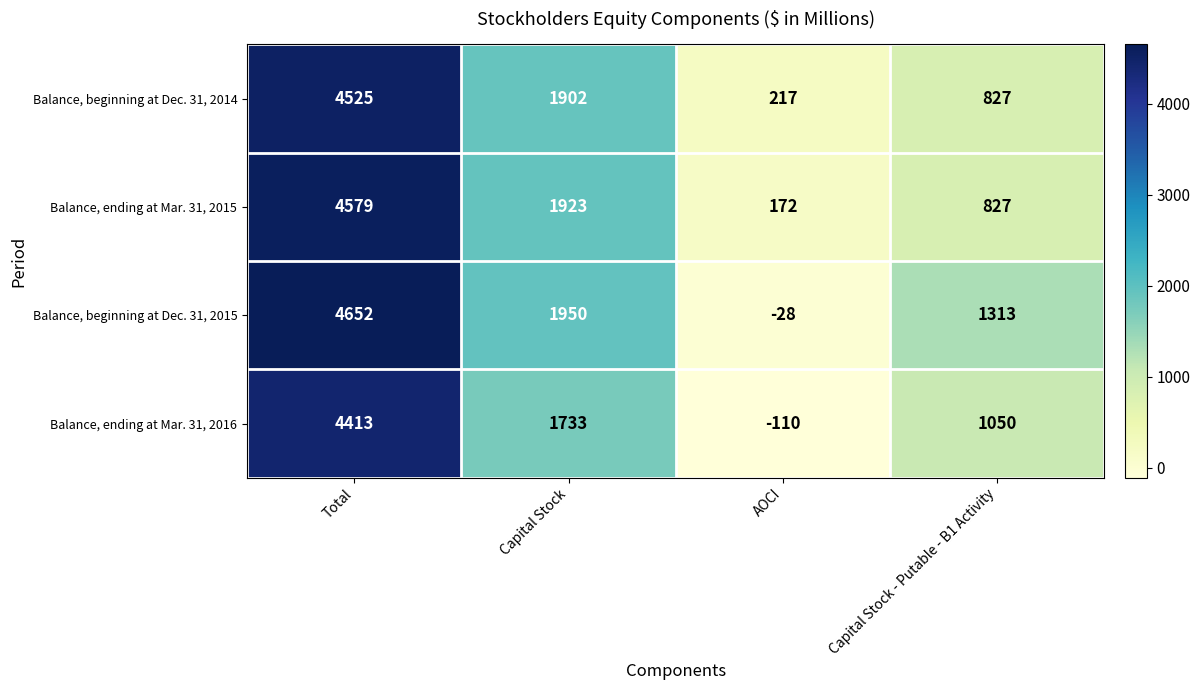

The value of Balance, beginning at Dec. 31, 2014 at Capital Stock - Putable - B1 Activity is 827. True or false?

True